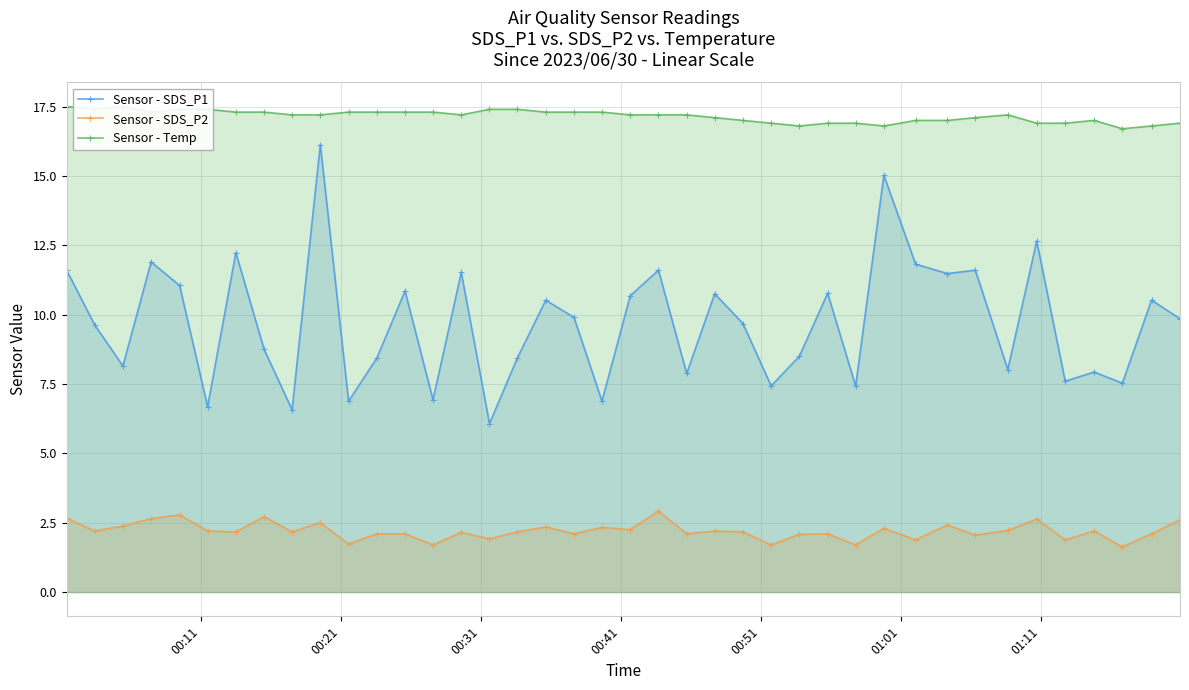

True or false: Sensor - SDS_P1 has more than 2 interior local peaks.

True